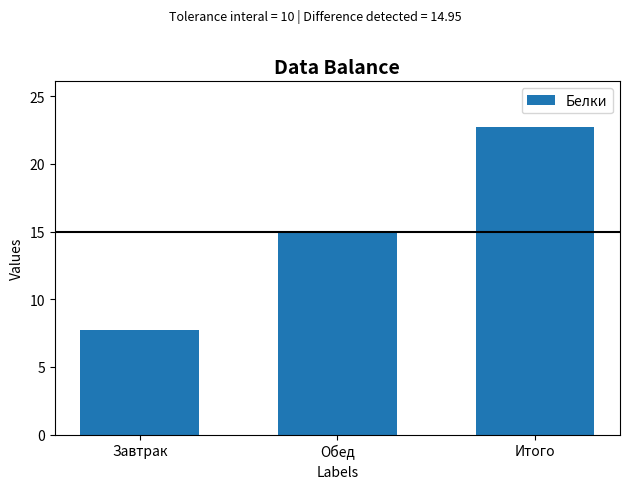

What is the ratio of the value at Завтрак to the value at Обед?

0.5